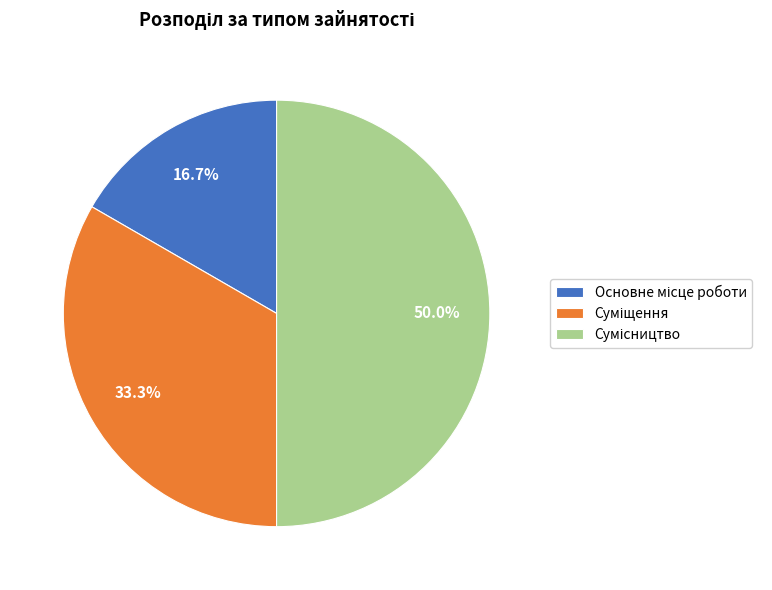

Count the number of slices in the pie.

3